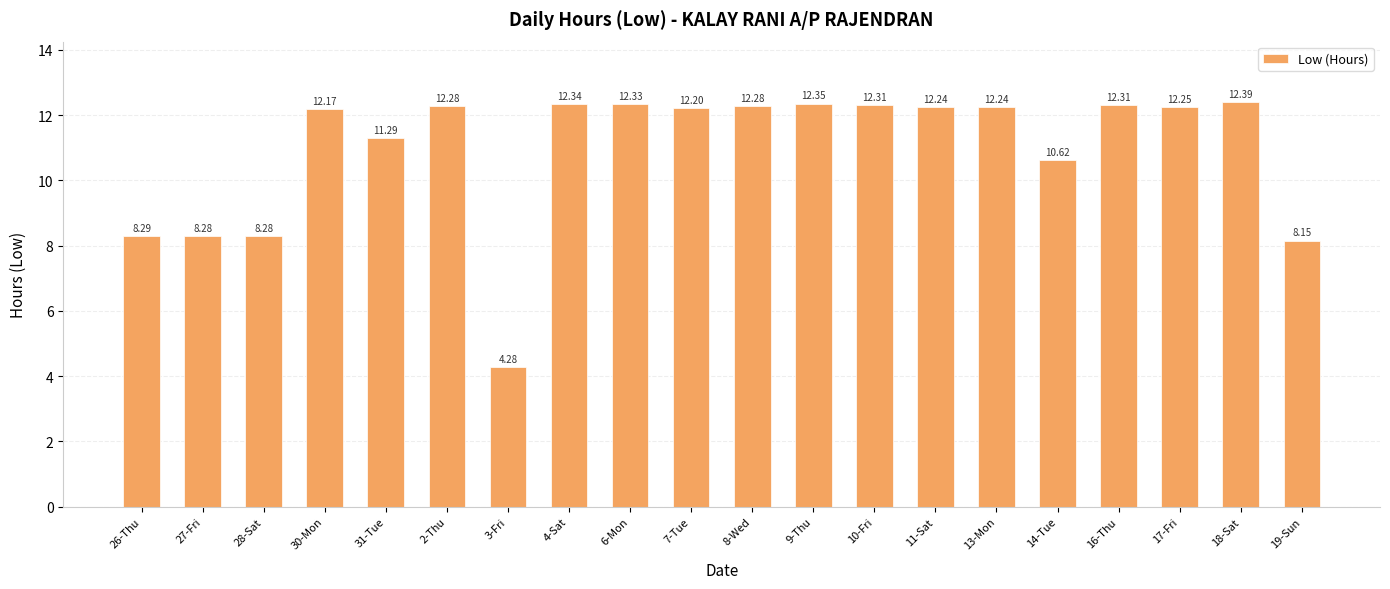

How many values exceed 12?

13